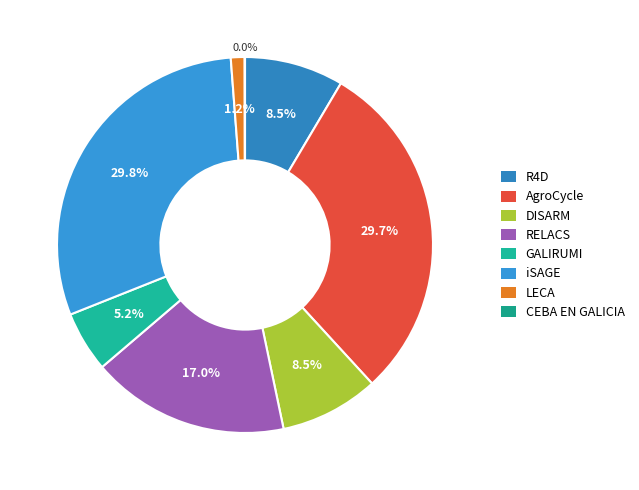

What portion of the pie excludes GALIRUMI?

94.8%